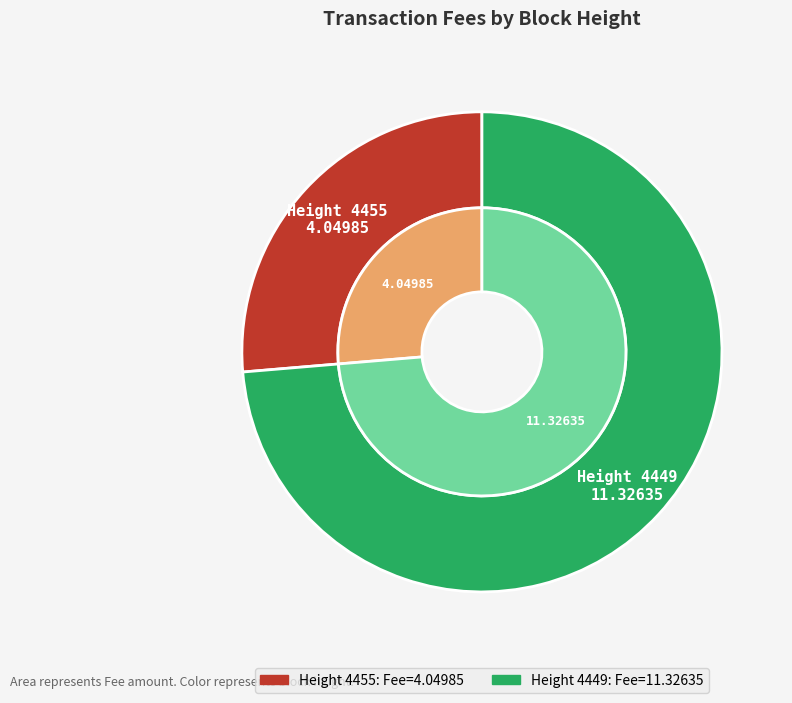

Which has a higher value, 4455 or 4449?

4449